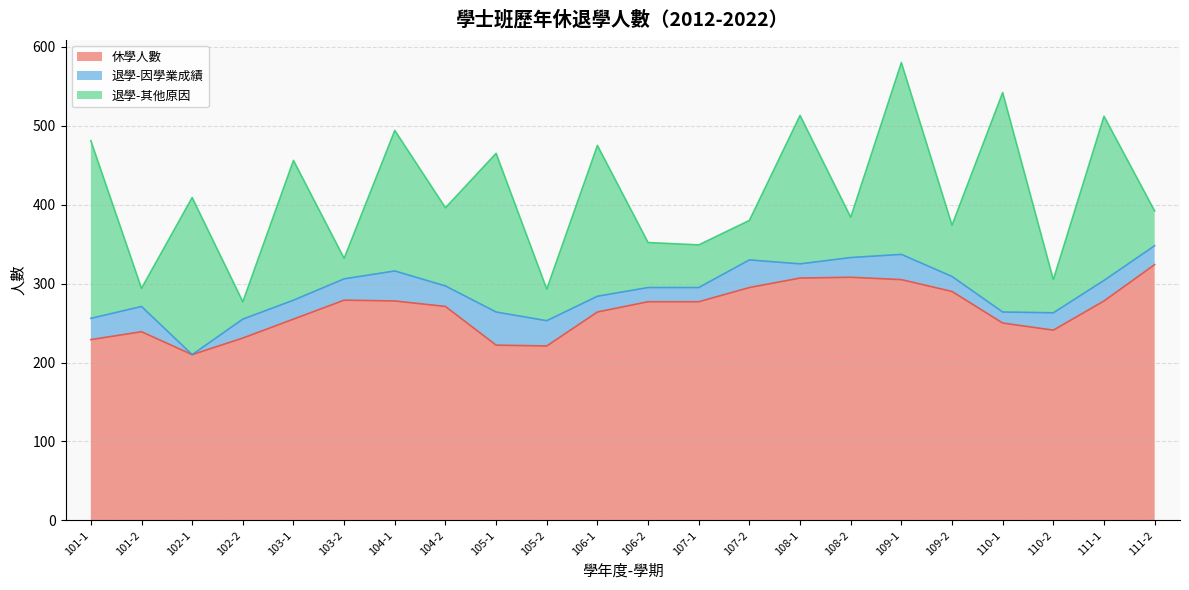

What is the label of the 1st point from the right?

111-2